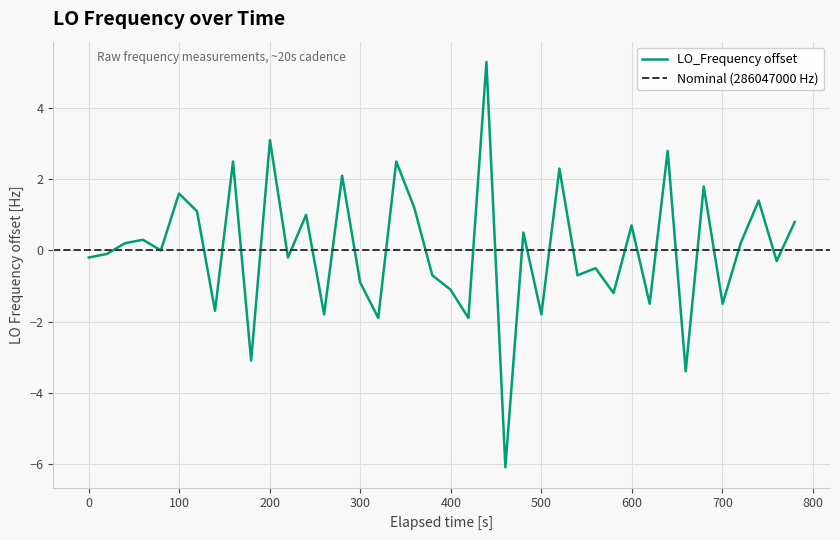

What is the lowest value of the LO_Frequency offset series?

-6.1